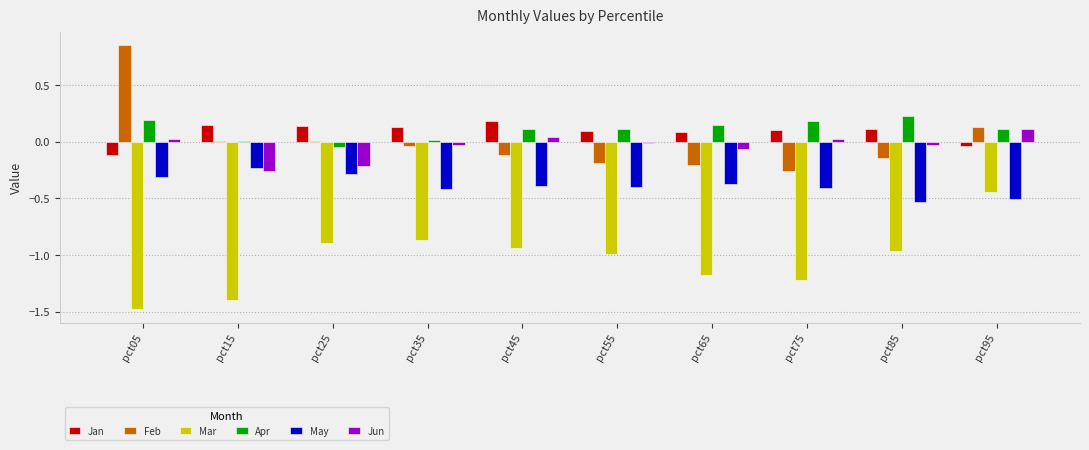

True or false: Feb has a value of -0.4 at pct75.

False